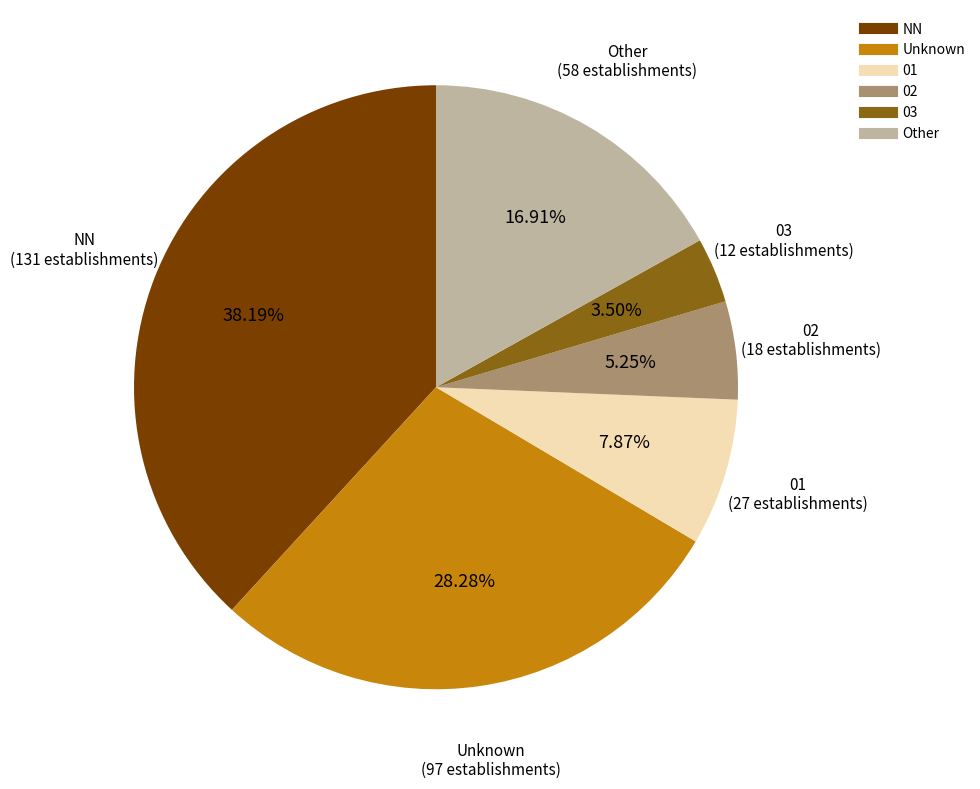

Does any single category account for the majority?

No